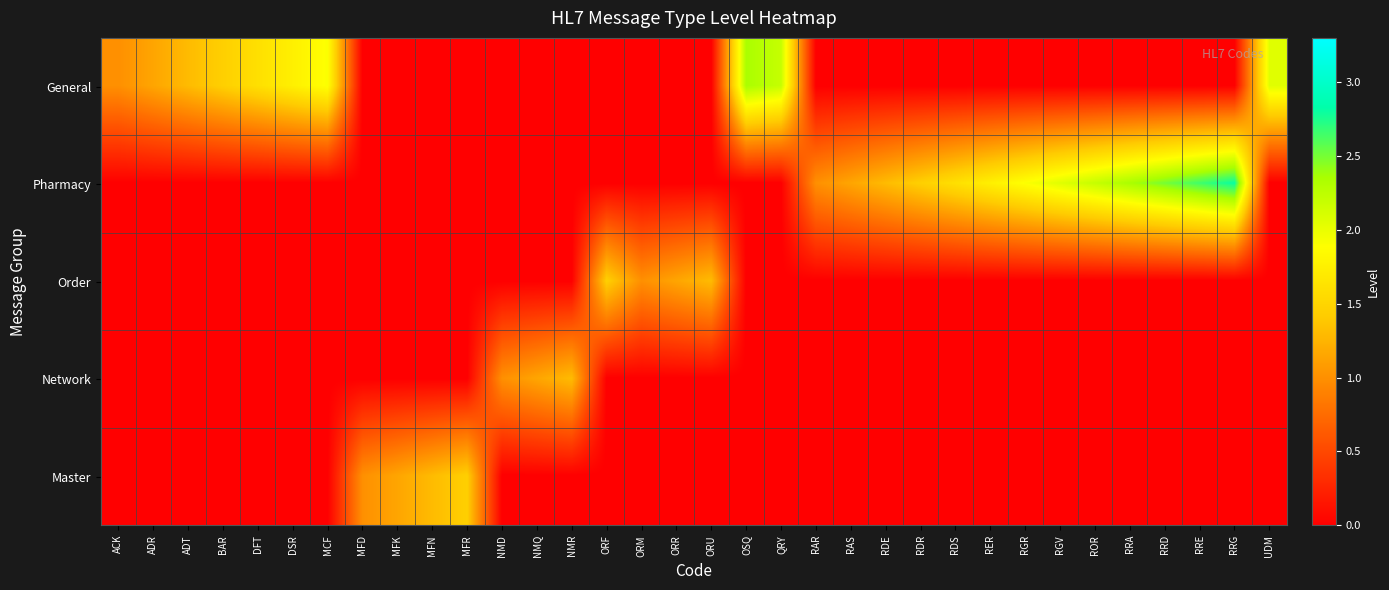

Reading right to left, transcribe all the data shown in this chart.

General: UDM=2.0	RRG=0.0	RRE=0.0	RRD=0.0	RRA=0.0	ROR=0.0	RGV=0.0	RGR=0.0	RER=0.0	RDS=0.0	RDR=0.0	RDE=0.0	RAS=0.0	RAR=0.0	QRY=2.2	OSQ=2.3	ORU=0.0	ORR=0.0	ORM=0.0	ORF=0.0	NMR=0.0	NMQ=0.0	NMD=0.0	MFR=0.0	MFN=0.0	MFK=0.0	MFD=0.0	MCF=1.9	DSR=1.8	DFT=1.6	BAR=1.4	ADT=1.3	ADR=1.1	ACK=1.0
Pharmacy: UDM=0.0	RRG=2.8	RRE=2.6	RRD=2.5	RRA=2.3	ROR=2.2	RGV=2.0	RGR=1.9	RER=1.8	RDS=1.6	RDR=1.4	RDE=1.3	RAS=1.1	RAR=1.0	QRY=0.0	OSQ=0.0	ORU=0.0	ORR=0.0	ORM=0.0	ORF=0.0	NMR=0.0	NMQ=0.0	NMD=0.0	MFR=0.0	MFN=0.0	MFK=0.0	MFD=0.0	MCF=0.0	DSR=0.0	DFT=0.0	BAR=0.0	ADT=0.0	ADR=0.0	ACK=0.0
Order: UDM=0.0	RRG=0.0	RRE=0.0	RRD=0.0	RRA=0.0	ROR=0.0	RGV=0.0	RGR=0.0	RER=0.0	RDS=0.0	RDR=0.0	RDE=0.0	RAS=0.0	RAR=0.0	QRY=0.0	OSQ=0.0	ORU=1.3	ORR=1.1	ORM=1.0	ORF=1.4	NMR=0.0	NMQ=0.0	NMD=0.0	MFR=0.0	MFN=0.0	MFK=0.0	MFD=0.0	MCF=0.0	DSR=0.0	DFT=0.0	BAR=0.0	ADT=0.0	ADR=0.0	ACK=0.0
Network: UDM=0.0	RRG=0.0	RRE=0.0	RRD=0.0	RRA=0.0	ROR=0.0	RGV=0.0	RGR=0.0	RER=0.0	RDS=0.0	RDR=0.0	RDE=0.0	RAS=0.0	RAR=0.0	QRY=0.0	OSQ=0.0	ORU=0.0	ORR=0.0	ORM=0.0	ORF=0.0	NMR=1.3	NMQ=1.1	NMD=1.0	MFR=0.0	MFN=0.0	MFK=0.0	MFD=0.0	MCF=0.0	DSR=0.0	DFT=0.0	BAR=0.0	ADT=0.0	ADR=0.0	ACK=0.0
Master: UDM=0.0	RRG=0.0	RRE=0.0	RRD=0.0	RRA=0.0	ROR=0.0	RGV=0.0	RGR=0.0	RER=0.0	RDS=0.0	RDR=0.0	RDE=0.0	RAS=0.0	RAR=0.0	QRY=0.0	OSQ=0.0	ORU=0.0	ORR=0.0	ORM=0.0	ORF=0.0	NMR=0.0	NMQ=0.0	NMD=0.0	MFR=1.4	MFN=1.3	MFK=1.1	MFD=1.0	MCF=0.0	DSR=0.0	DFT=0.0	BAR=0.0	ADT=0.0	ADR=0.0	ACK=0.0